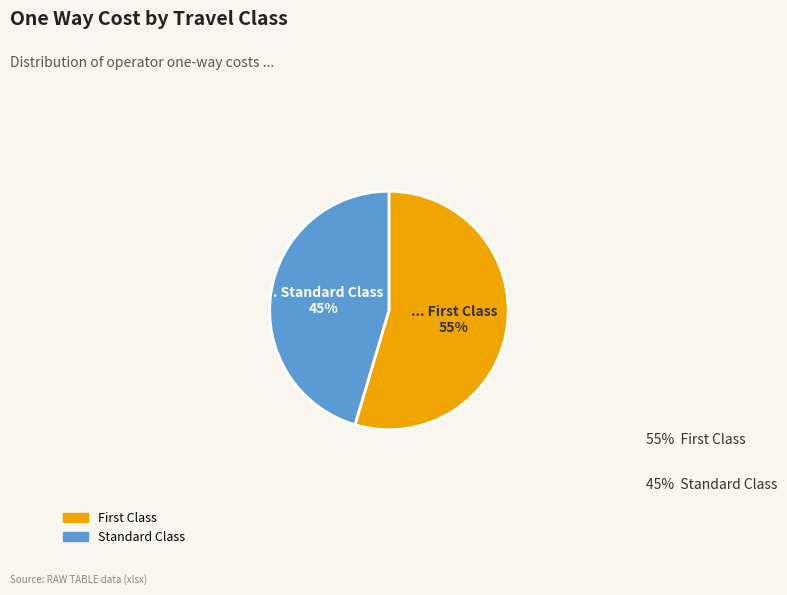

Rank the categories by value from lowest to highest.

Standard Class, First Class